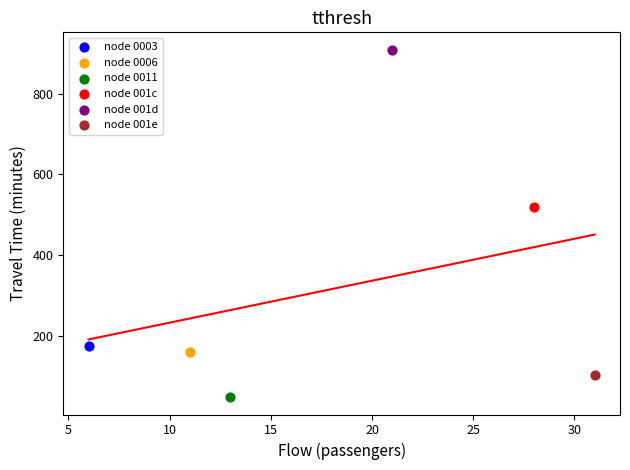

What are all the series names shown in the legend?

node 0003, node 0006, node 0011, node 001c, node 001d, node 001e